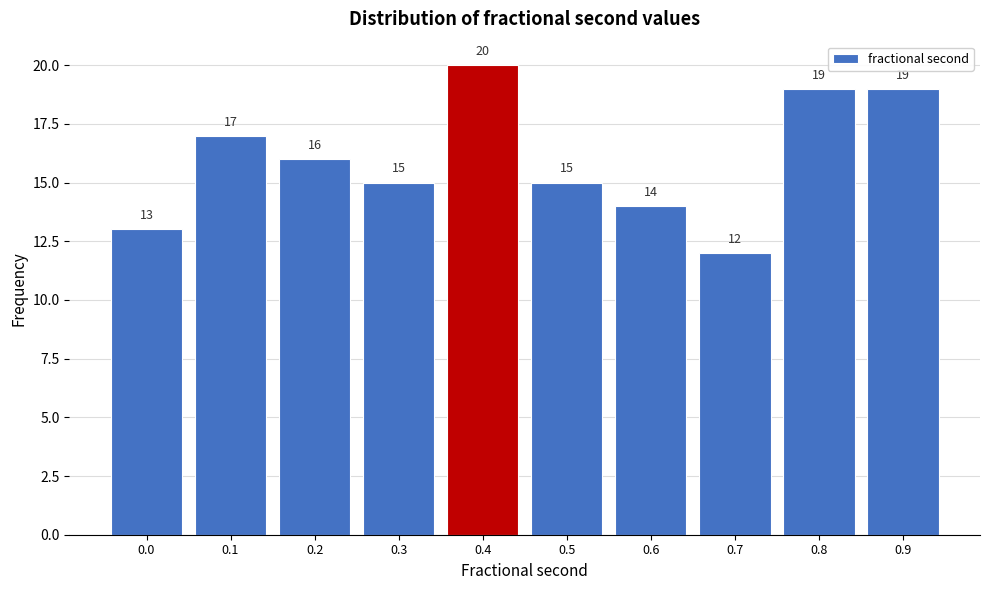

Reading right to left, transcribe all the data shown in this chart.

0.9=19	0.8=19	0.7=12	0.6=14	0.5=15	0.4=20	0.3=15	0.2=16	0.1=17	0.0=13